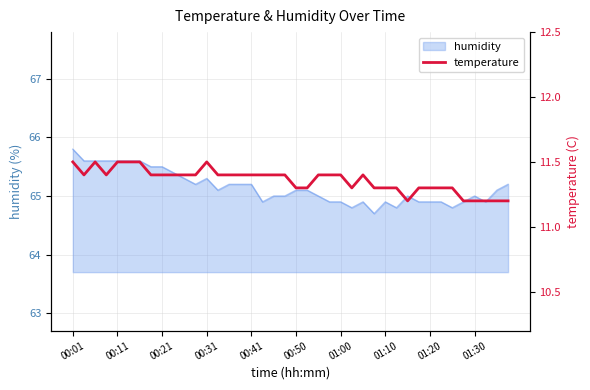

True or false: the data shows 20.0 at 29.

False